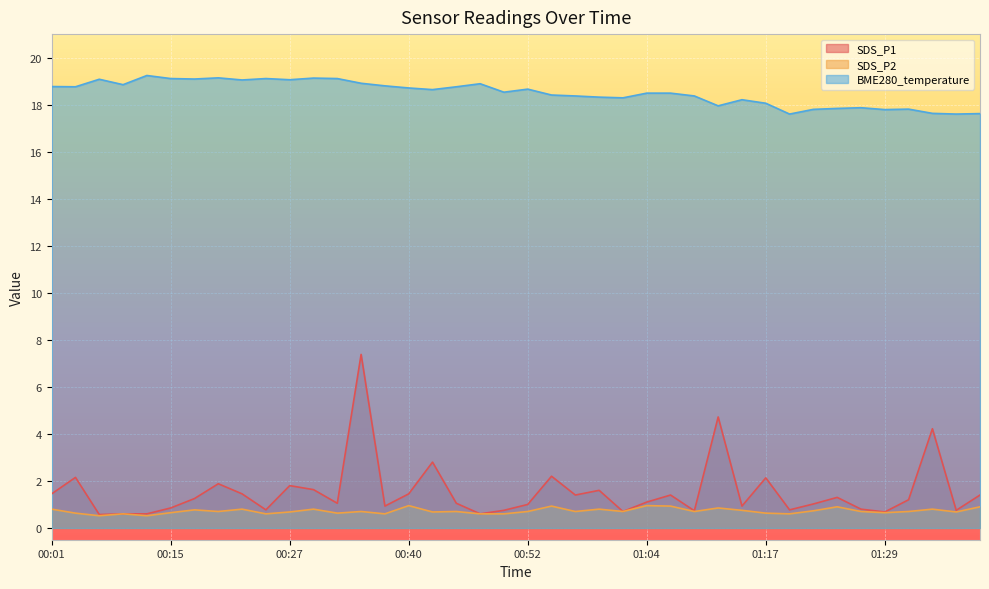

Is it true that SDS_P2 equals 0.9 at 01:07?

True